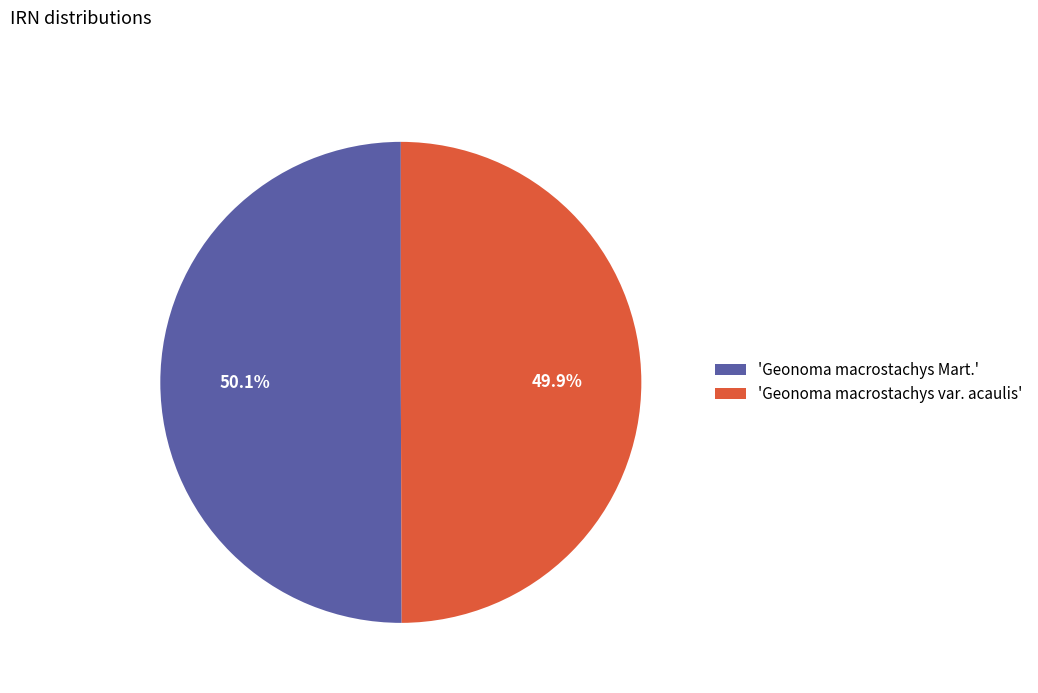

Combined, do 'Geonoma macrostachys var. acaulis' and 'Geonoma macrostachys Mart.' account for over 50%?

Yes